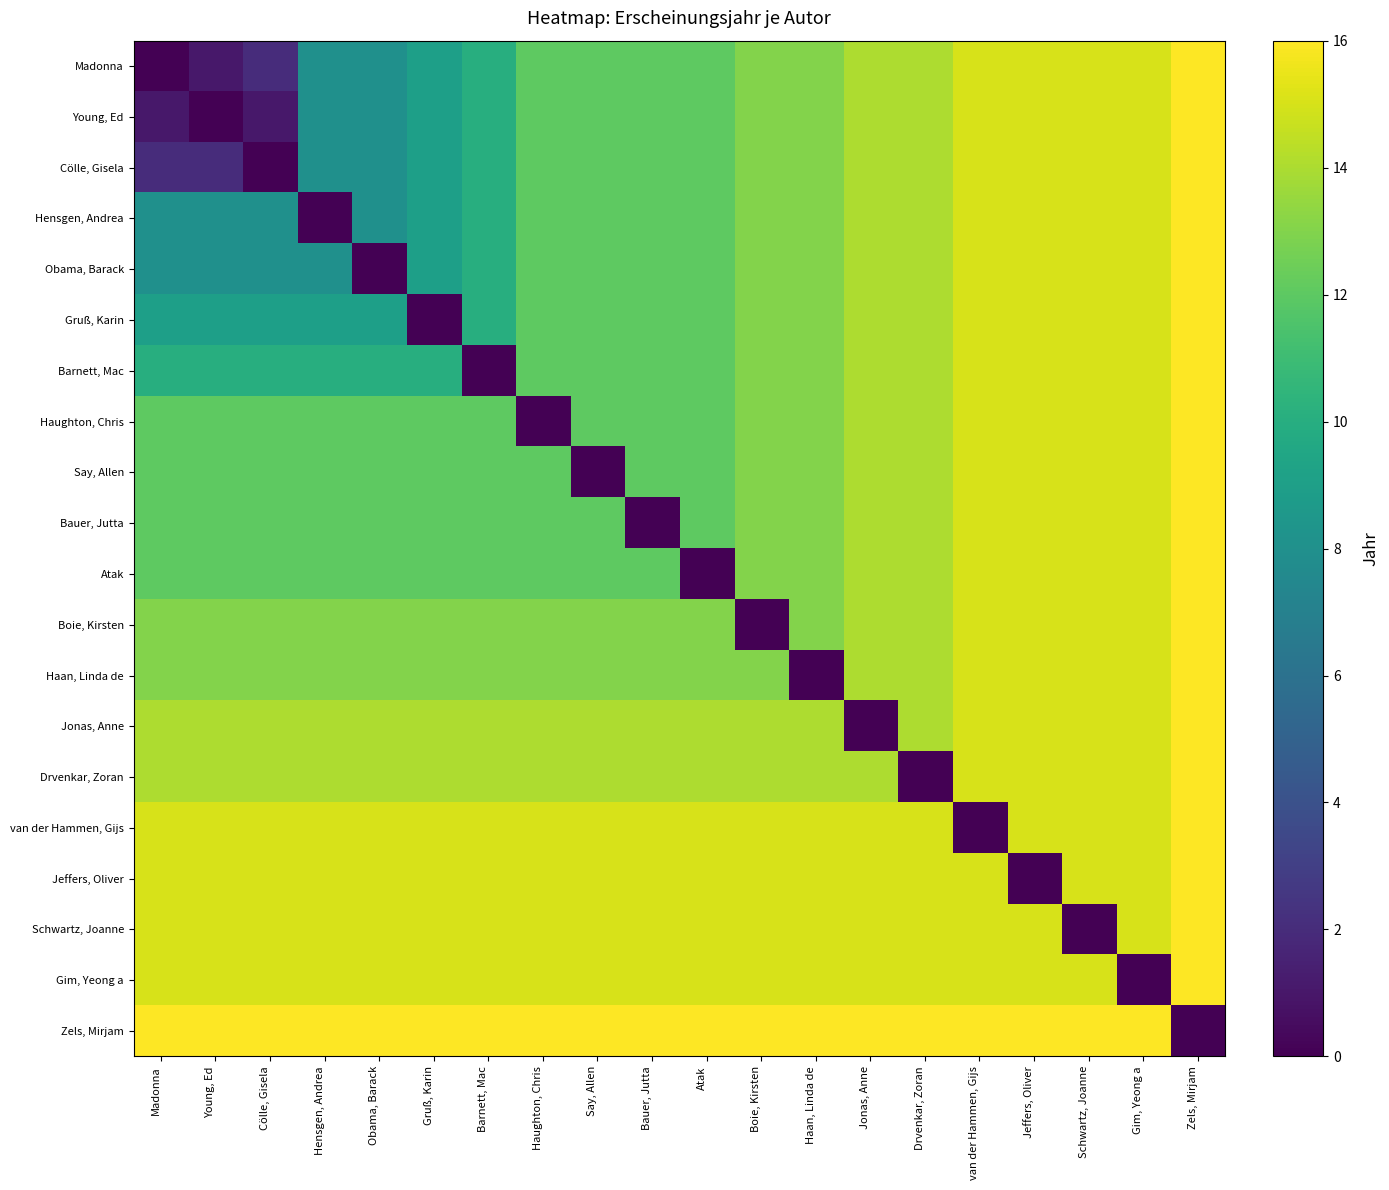

Reading left to right, transcribe all the data shown in this chart.

Madonna: Madonna=0	Young, Ed=1	Cölle, Gisela=2	Hensgen, Andrea=8	Obama, Barack=8	Gruß, Karin=9	Barnett, Mac=10	Haughton, Chris=12	Say, Allen=12	Bauer, Jutta=12	Atak=12	Boie, Kirsten=13	Haan, Linda de=13	Jonas, Anne=14	Drvenkar, Zoran=14	van der Hammen, Gijs=15	Jeffers, Oliver=15	Schwartz, Joanne=15	Gim, Yeong a=15	Zels, Mirjam=16
Young, Ed: Madonna=1	Young, Ed=0	Cölle, Gisela=1	Hensgen, Andrea=8	Obama, Barack=8	Gruß, Karin=9	Barnett, Mac=10	Haughton, Chris=12	Say, Allen=12	Bauer, Jutta=12	Atak=12	Boie, Kirsten=13	Haan, Linda de=13	Jonas, Anne=14	Drvenkar, Zoran=14	van der Hammen, Gijs=15	Jeffers, Oliver=15	Schwartz, Joanne=15	Gim, Yeong a=15	Zels, Mirjam=16
Cölle, Gisela: Madonna=2	Young, Ed=2	Cölle, Gisela=0	Hensgen, Andrea=8	Obama, Barack=8	Gruß, Karin=9	Barnett, Mac=10	Haughton, Chris=12	Say, Allen=12	Bauer, Jutta=12	Atak=12	Boie, Kirsten=13	Haan, Linda de=13	Jonas, Anne=14	Drvenkar, Zoran=14	van der Hammen, Gijs=15	Jeffers, Oliver=15	Schwartz, Joanne=15	Gim, Yeong a=15	Zels, Mirjam=16
Hensgen, Andrea: Madonna=8	Young, Ed=8	Cölle, Gisela=8	Hensgen, Andrea=0	Obama, Barack=8	Gruß, Karin=9	Barnett, Mac=10	Haughton, Chris=12	Say, Allen=12	Bauer, Jutta=12	Atak=12	Boie, Kirsten=13	Haan, Linda de=13	Jonas, Anne=14	Drvenkar, Zoran=14	van der Hammen, Gijs=15	Jeffers, Oliver=15	Schwartz, Joanne=15	Gim, Yeong a=15	Zels, Mirjam=16
Obama, Barack: Madonna=8	Young, Ed=8	Cölle, Gisela=8	Hensgen, Andrea=8	Obama, Barack=0	Gruß, Karin=9	Barnett, Mac=10	Haughton, Chris=12	Say, Allen=12	Bauer, Jutta=12	Atak=12	Boie, Kirsten=13	Haan, Linda de=13	Jonas, Anne=14	Drvenkar, Zoran=14	van der Hammen, Gijs=15	Jeffers, Oliver=15	Schwartz, Joanne=15	Gim, Yeong a=15	Zels, Mirjam=16
Gruß, Karin: Madonna=9	Young, Ed=9	Cölle, Gisela=9	Hensgen, Andrea=9	Obama, Barack=9	Gruß, Karin=0	Barnett, Mac=10	Haughton, Chris=12	Say, Allen=12	Bauer, Jutta=12	Atak=12	Boie, Kirsten=13	Haan, Linda de=13	Jonas, Anne=14	Drvenkar, Zoran=14	van der Hammen, Gijs=15	Jeffers, Oliver=15	Schwartz, Joanne=15	Gim, Yeong a=15	Zels, Mirjam=16
Barnett, Mac: Madonna=10	Young, Ed=10	Cölle, Gisela=10	Hensgen, Andrea=10	Obama, Barack=10	Gruß, Karin=10	Barnett, Mac=0	Haughton, Chris=12	Say, Allen=12	Bauer, Jutta=12	Atak=12	Boie, Kirsten=13	Haan, Linda de=13	Jonas, Anne=14	Drvenkar, Zoran=14	van der Hammen, Gijs=15	Jeffers, Oliver=15	Schwartz, Joanne=15	Gim, Yeong a=15	Zels, Mirjam=16
Haughton, Chris: Madonna=12	Young, Ed=12	Cölle, Gisela=12	Hensgen, Andrea=12	Obama, Barack=12	Gruß, Karin=12	Barnett, Mac=12	Haughton, Chris=0	Say, Allen=12	Bauer, Jutta=12	Atak=12	Boie, Kirsten=13	Haan, Linda de=13	Jonas, Anne=14	Drvenkar, Zoran=14	van der Hammen, Gijs=15	Jeffers, Oliver=15	Schwartz, Joanne=15	Gim, Yeong a=15	Zels, Mirjam=16
Say, Allen: Madonna=12	Young, Ed=12	Cölle, Gisela=12	Hensgen, Andrea=12	Obama, Barack=12	Gruß, Karin=12	Barnett, Mac=12	Haughton, Chris=12	Say, Allen=0	Bauer, Jutta=12	Atak=12	Boie, Kirsten=13	Haan, Linda de=13	Jonas, Anne=14	Drvenkar, Zoran=14	van der Hammen, Gijs=15	Jeffers, Oliver=15	Schwartz, Joanne=15	Gim, Yeong a=15	Zels, Mirjam=16
Bauer, Jutta: Madonna=12	Young, Ed=12	Cölle, Gisela=12	Hensgen, Andrea=12	Obama, Barack=12	Gruß, Karin=12	Barnett, Mac=12	Haughton, Chris=12	Say, Allen=12	Bauer, Jutta=0	Atak=12	Boie, Kirsten=13	Haan, Linda de=13	Jonas, Anne=14	Drvenkar, Zoran=14	van der Hammen, Gijs=15	Jeffers, Oliver=15	Schwartz, Joanne=15	Gim, Yeong a=15	Zels, Mirjam=16
Atak: Madonna=12	Young, Ed=12	Cölle, Gisela=12	Hensgen, Andrea=12	Obama, Barack=12	Gruß, Karin=12	Barnett, Mac=12	Haughton, Chris=12	Say, Allen=12	Bauer, Jutta=12	Atak=0	Boie, Kirsten=13	Haan, Linda de=13	Jonas, Anne=14	Drvenkar, Zoran=14	van der Hammen, Gijs=15	Jeffers, Oliver=15	Schwartz, Joanne=15	Gim, Yeong a=15	Zels, Mirjam=16
Boie, Kirsten: Madonna=13	Young, Ed=13	Cölle, Gisela=13	Hensgen, Andrea=13	Obama, Barack=13	Gruß, Karin=13	Barnett, Mac=13	Haughton, Chris=13	Say, Allen=13	Bauer, Jutta=13	Atak=13	Boie, Kirsten=0	Haan, Linda de=13	Jonas, Anne=14	Drvenkar, Zoran=14	van der Hammen, Gijs=15	Jeffers, Oliver=15	Schwartz, Joanne=15	Gim, Yeong a=15	Zels, Mirjam=16
Haan, Linda de: Madonna=13	Young, Ed=13	Cölle, Gisela=13	Hensgen, Andrea=13	Obama, Barack=13	Gruß, Karin=13	Barnett, Mac=13	Haughton, Chris=13	Say, Allen=13	Bauer, Jutta=13	Atak=13	Boie, Kirsten=13	Haan, Linda de=0	Jonas, Anne=14	Drvenkar, Zoran=14	van der Hammen, Gijs=15	Jeffers, Oliver=15	Schwartz, Joanne=15	Gim, Yeong a=15	Zels, Mirjam=16
Jonas, Anne: Madonna=14	Young, Ed=14	Cölle, Gisela=14	Hensgen, Andrea=14	Obama, Barack=14	Gruß, Karin=14	Barnett, Mac=14	Haughton, Chris=14	Say, Allen=14	Bauer, Jutta=14	Atak=14	Boie, Kirsten=14	Haan, Linda de=14	Jonas, Anne=0	Drvenkar, Zoran=14	van der Hammen, Gijs=15	Jeffers, Oliver=15	Schwartz, Joanne=15	Gim, Yeong a=15	Zels, Mirjam=16
Drvenkar, Zoran: Madonna=14	Young, Ed=14	Cölle, Gisela=14	Hensgen, Andrea=14	Obama, Barack=14	Gruß, Karin=14	Barnett, Mac=14	Haughton, Chris=14	Say, Allen=14	Bauer, Jutta=14	Atak=14	Boie, Kirsten=14	Haan, Linda de=14	Jonas, Anne=14	Drvenkar, Zoran=0	van der Hammen, Gijs=15	Jeffers, Oliver=15	Schwartz, Joanne=15	Gim, Yeong a=15	Zels, Mirjam=16
van der Hammen, Gijs: Madonna=15	Young, Ed=15	Cölle, Gisela=15	Hensgen, Andrea=15	Obama, Barack=15	Gruß, Karin=15	Barnett, Mac=15	Haughton, Chris=15	Say, Allen=15	Bauer, Jutta=15	Atak=15	Boie, Kirsten=15	Haan, Linda de=15	Jonas, Anne=15	Drvenkar, Zoran=15	van der Hammen, Gijs=0	Jeffers, Oliver=15	Schwartz, Joanne=15	Gim, Yeong a=15	Zels, Mirjam=16
Jeffers, Oliver: Madonna=15	Young, Ed=15	Cölle, Gisela=15	Hensgen, Andrea=15	Obama, Barack=15	Gruß, Karin=15	Barnett, Mac=15	Haughton, Chris=15	Say, Allen=15	Bauer, Jutta=15	Atak=15	Boie, Kirsten=15	Haan, Linda de=15	Jonas, Anne=15	Drvenkar, Zoran=15	van der Hammen, Gijs=15	Jeffers, Oliver=0	Schwartz, Joanne=15	Gim, Yeong a=15	Zels, Mirjam=16
Schwartz, Joanne: Madonna=15	Young, Ed=15	Cölle, Gisela=15	Hensgen, Andrea=15	Obama, Barack=15	Gruß, Karin=15	Barnett, Mac=15	Haughton, Chris=15	Say, Allen=15	Bauer, Jutta=15	Atak=15	Boie, Kirsten=15	Haan, Linda de=15	Jonas, Anne=15	Drvenkar, Zoran=15	van der Hammen, Gijs=15	Jeffers, Oliver=15	Schwartz, Joanne=0	Gim, Yeong a=15	Zels, Mirjam=16
Gim, Yeong a: Madonna=15	Young, Ed=15	Cölle, Gisela=15	Hensgen, Andrea=15	Obama, Barack=15	Gruß, Karin=15	Barnett, Mac=15	Haughton, Chris=15	Say, Allen=15	Bauer, Jutta=15	Atak=15	Boie, Kirsten=15	Haan, Linda de=15	Jonas, Anne=15	Drvenkar, Zoran=15	van der Hammen, Gijs=15	Jeffers, Oliver=15	Schwartz, Joanne=15	Gim, Yeong a=0	Zels, Mirjam=16
Zels, Mirjam: Madonna=16	Young, Ed=16	Cölle, Gisela=16	Hensgen, Andrea=16	Obama, Barack=16	Gruß, Karin=16	Barnett, Mac=16	Haughton, Chris=16	Say, Allen=16	Bauer, Jutta=16	Atak=16	Boie, Kirsten=16	Haan, Linda de=16	Jonas, Anne=16	Drvenkar, Zoran=16	van der Hammen, Gijs=16	Jeffers, Oliver=16	Schwartz, Joanne=16	Gim, Yeong a=16	Zels, Mirjam=0